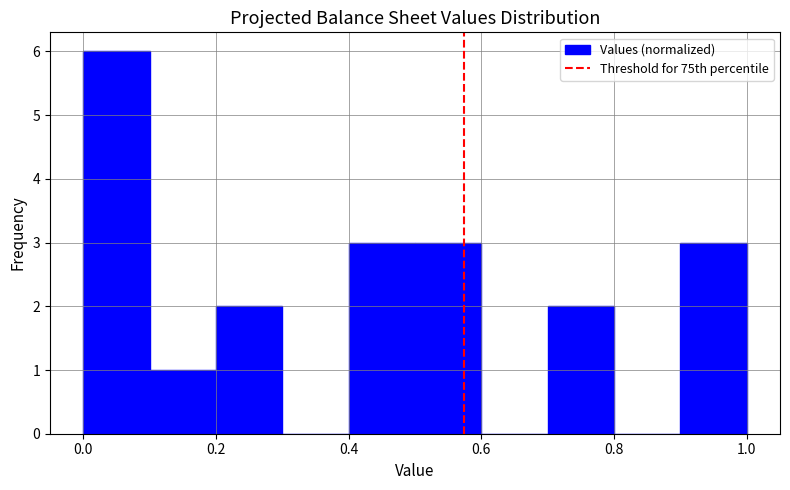

Which range on the x-axis has the tallest bar?

0.0 to 0.1